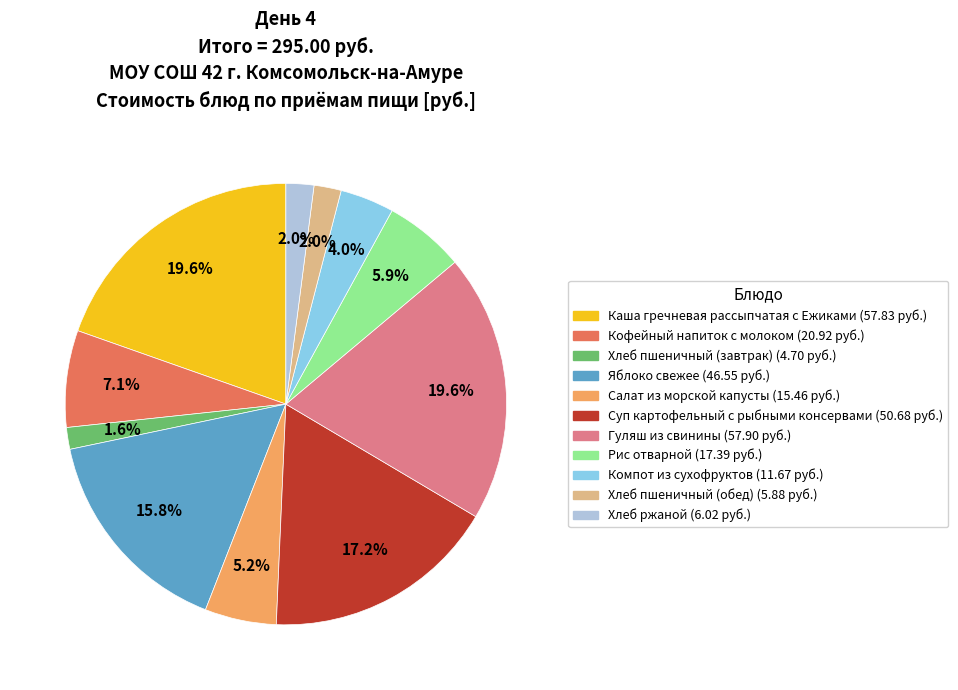

What percentage is NOT represented by Яблоко свежее?

84.2%